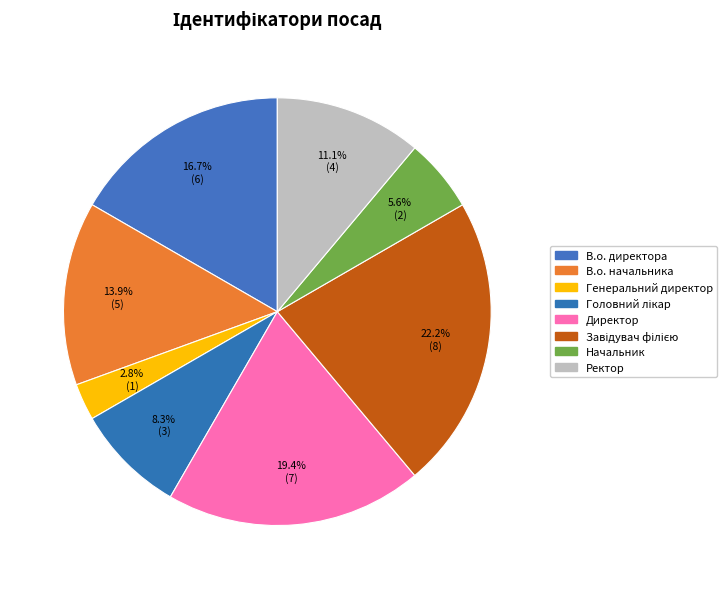

What percentage is the Головний лікар slice, to the nearest percent?

8%